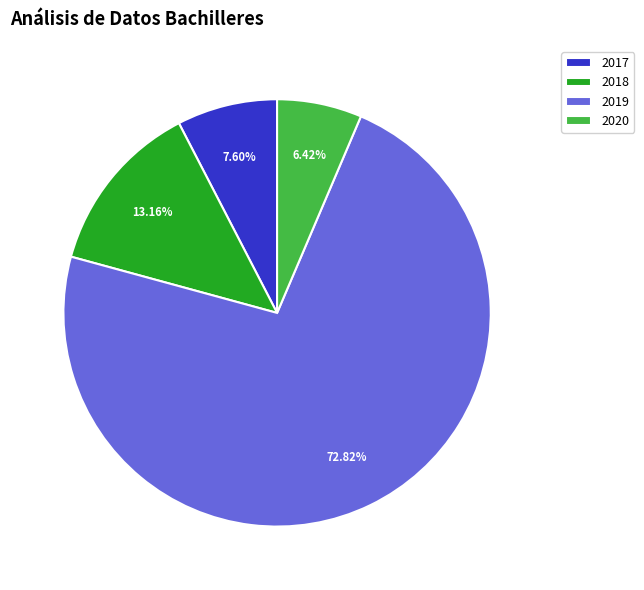

How many segments does this pie chart have?

4